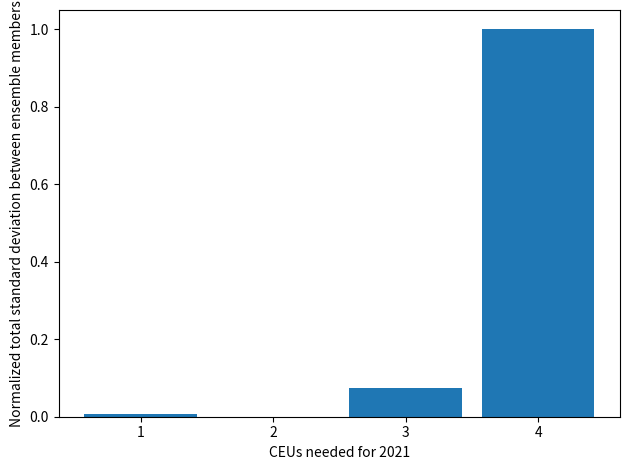

At which category does the chart reach its peak across all series?

4